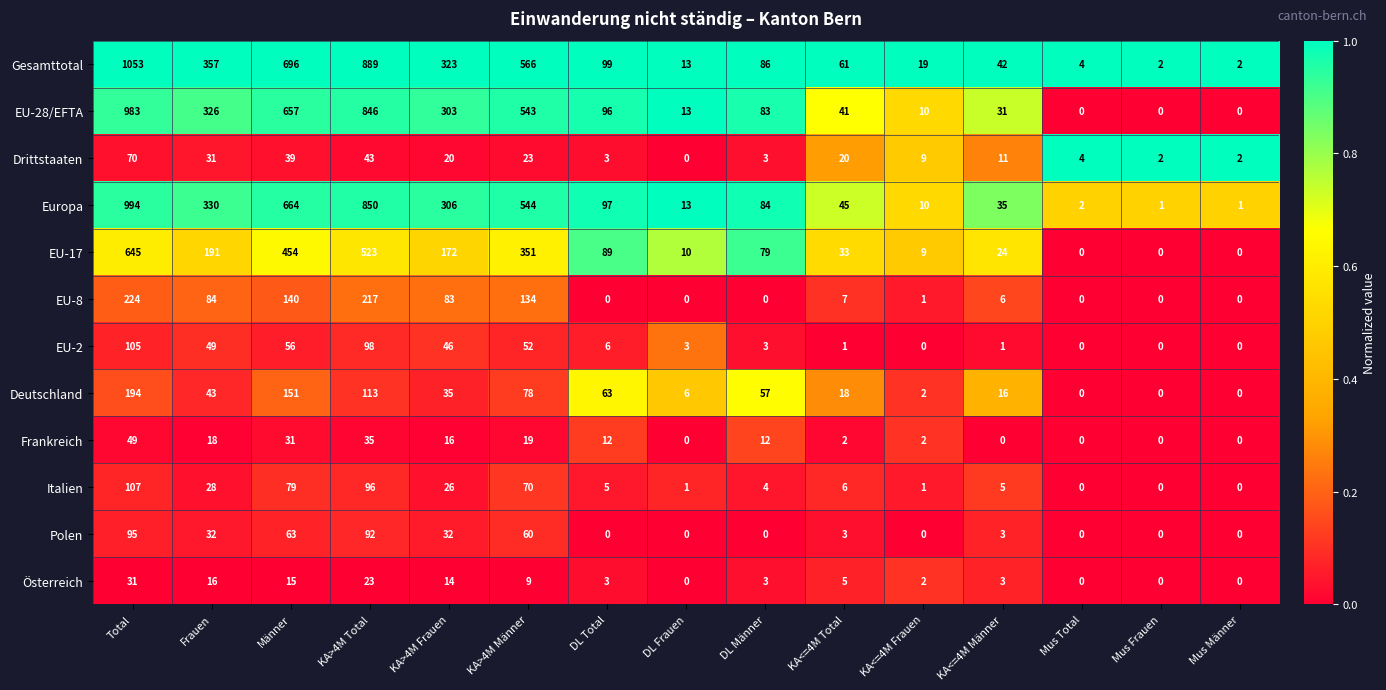

Which series has the largest total across all categories?

Gesamttotal